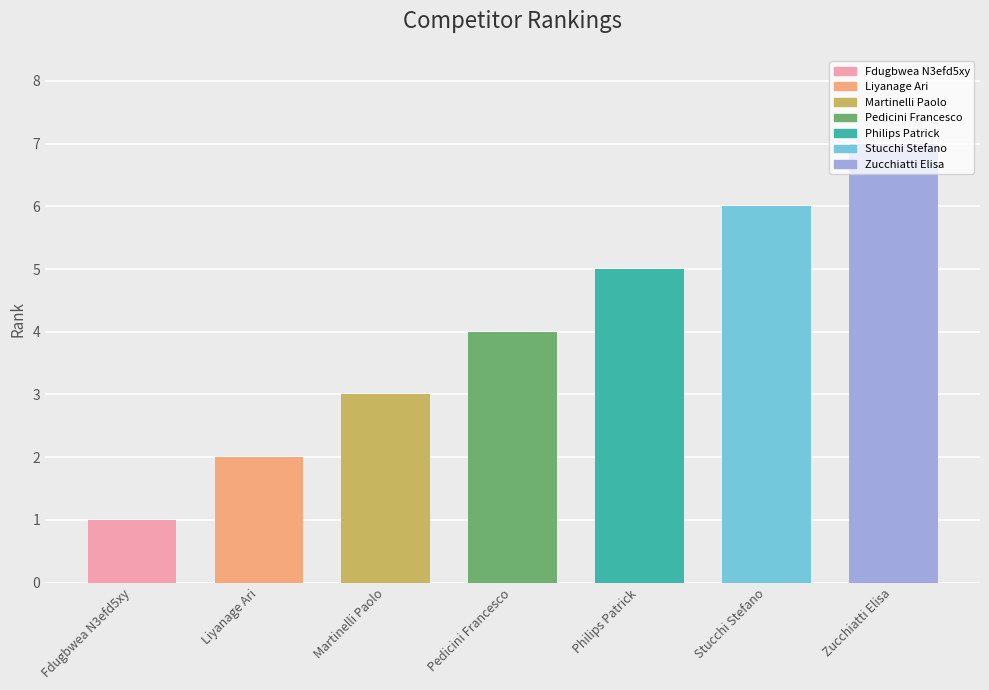

What is the sum of all values?

28